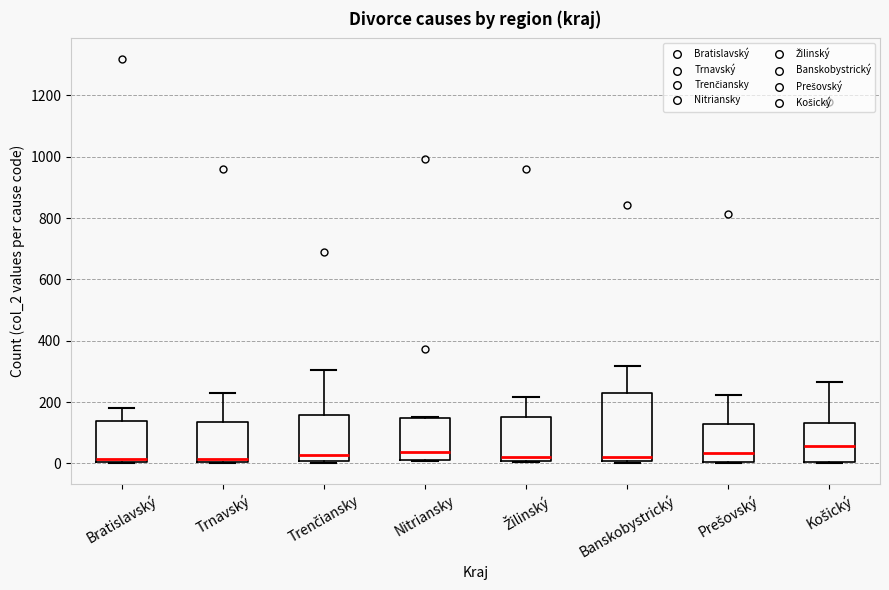

Comparing the boxes themselves (not the whiskers), which one is the tallest?

Banskobystrický